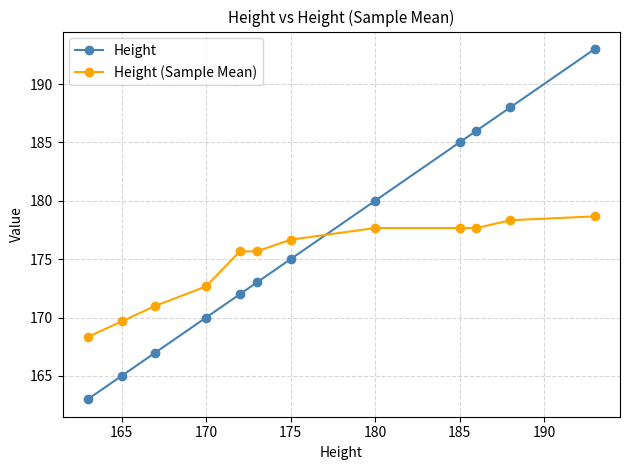

What is the value of the Height (Sample Mean) point at the 4th from the left?

172.7